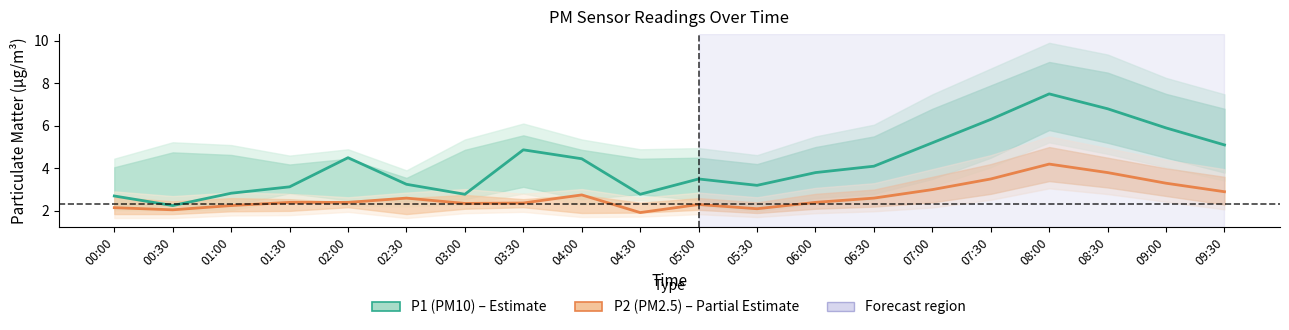

Where is the first local maximum for P2 (PM2.5)?

02:30